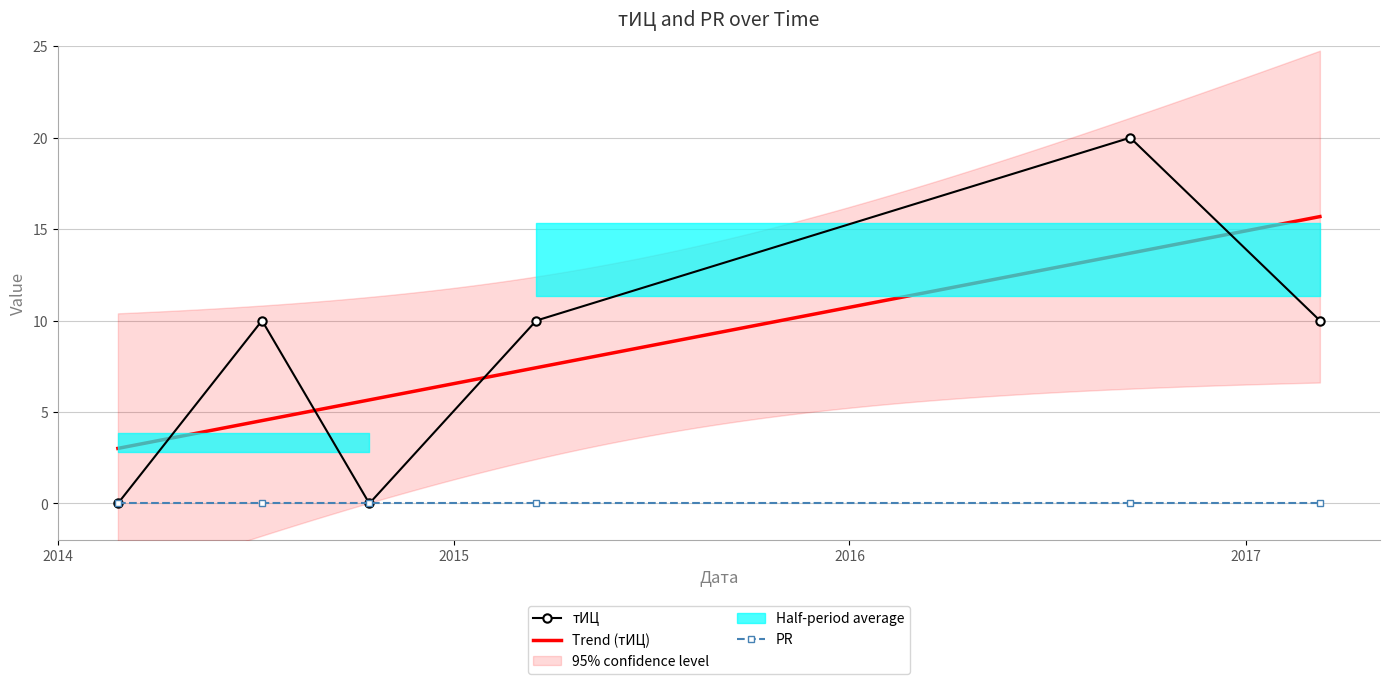

How many data points are above 10?

1